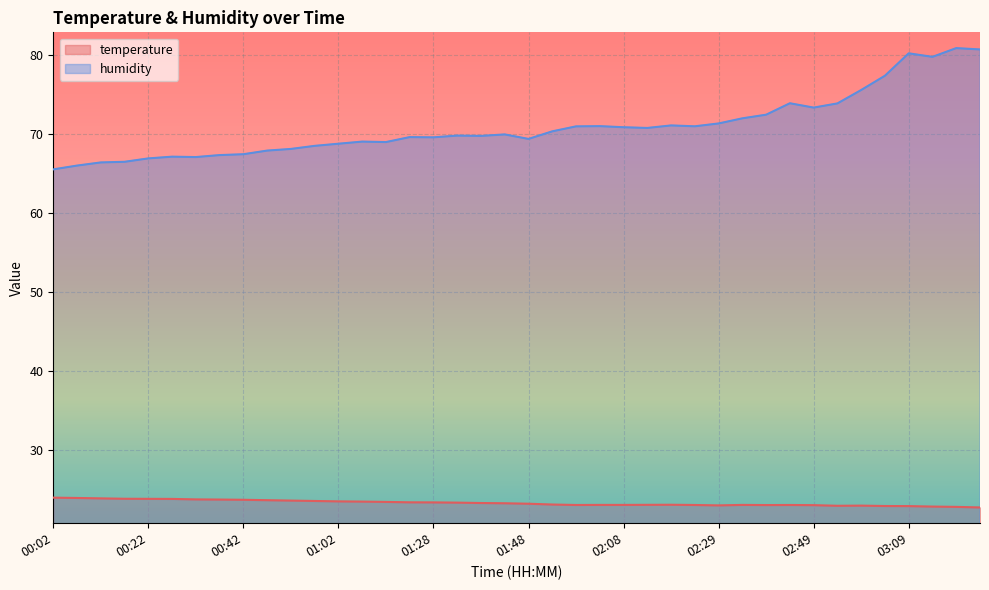

What is the difference between the highest and lowest values at 02:49?

50.4